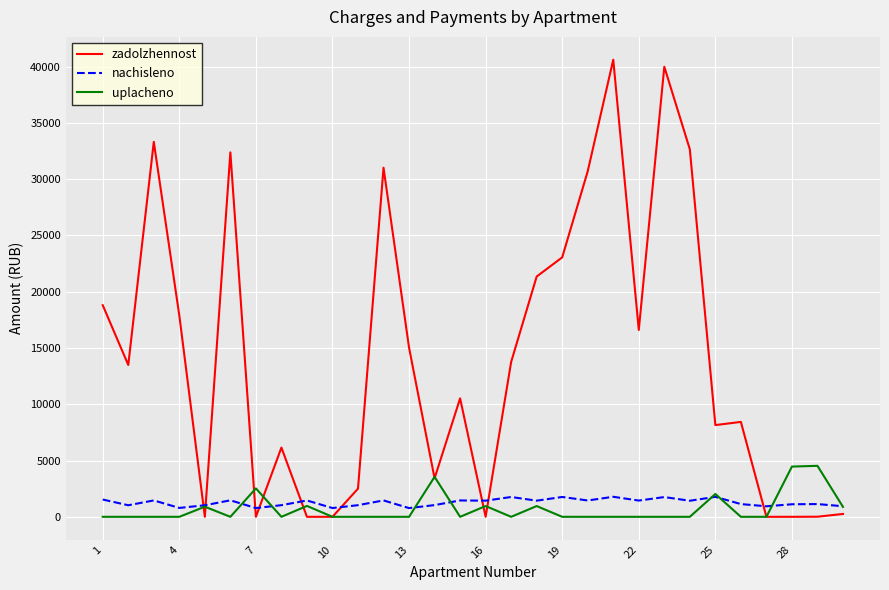

Which series has the largest total across all categories?

zadolzhennost